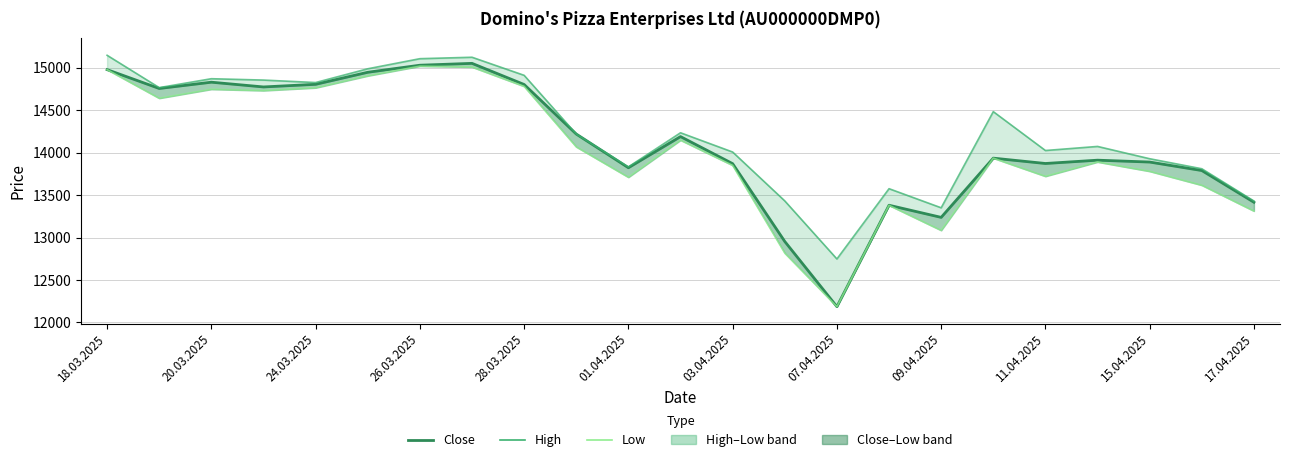

List the series in order of their overall mean, lowest first.

Low, Close, High